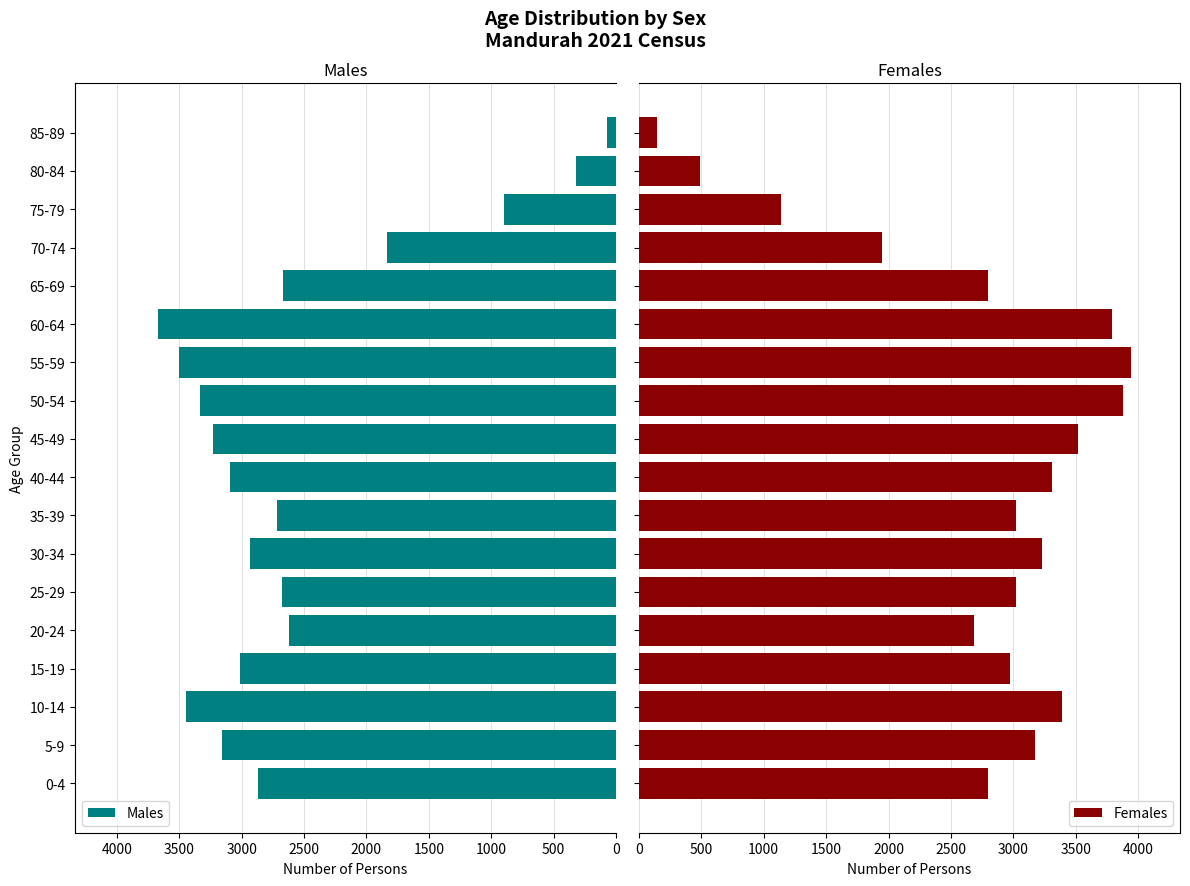

At which label is Males closest to 1869?

70-74